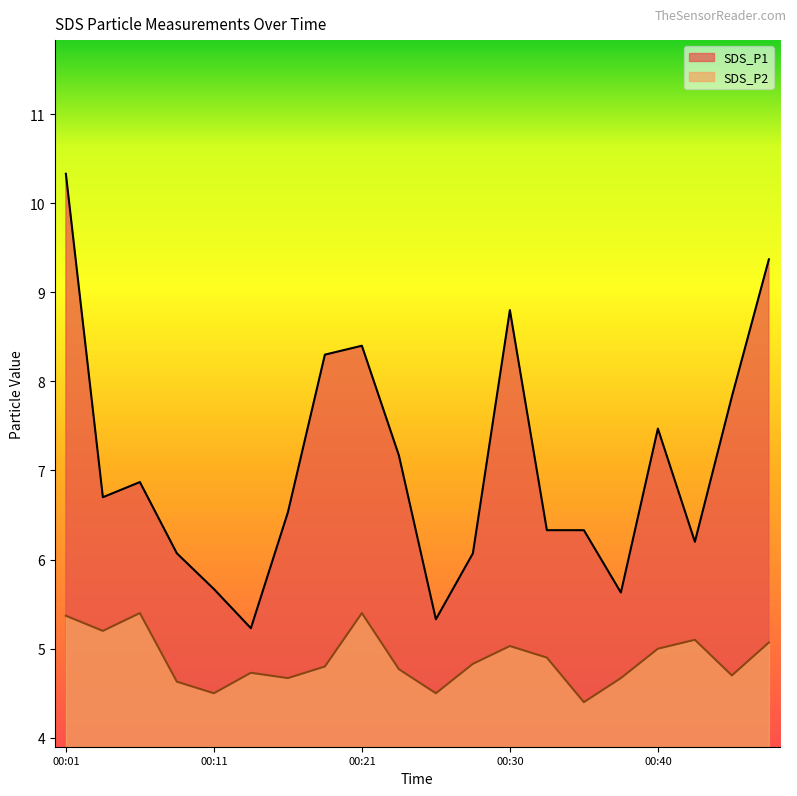

List the series in order of their overall mean, highest first.

SDS_P1, SDS_P2